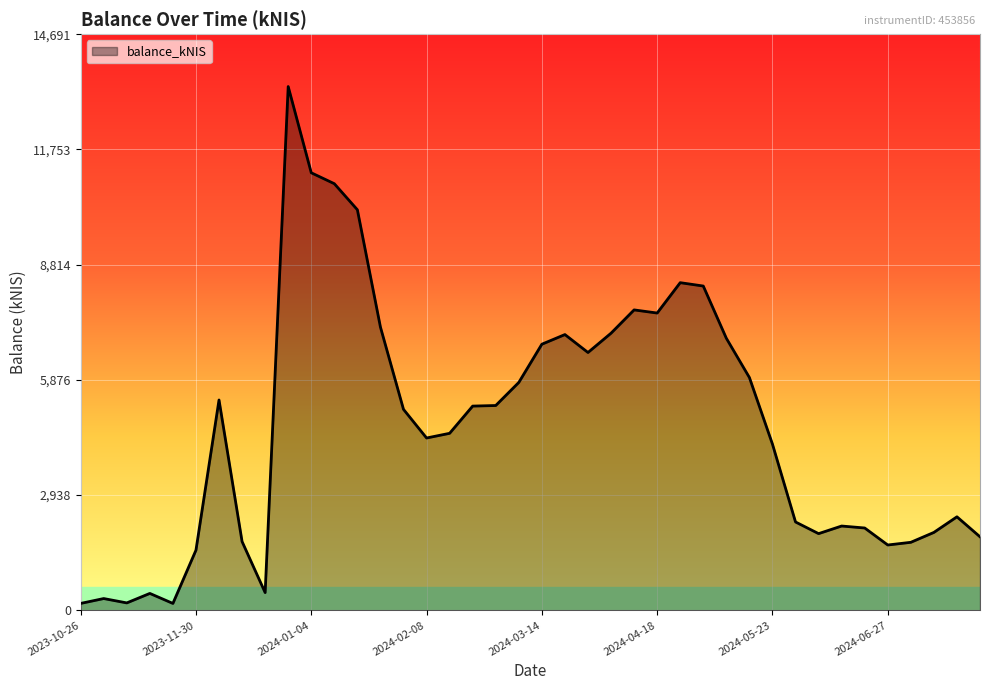

What is the maximum value shown in the chart?

13355.2